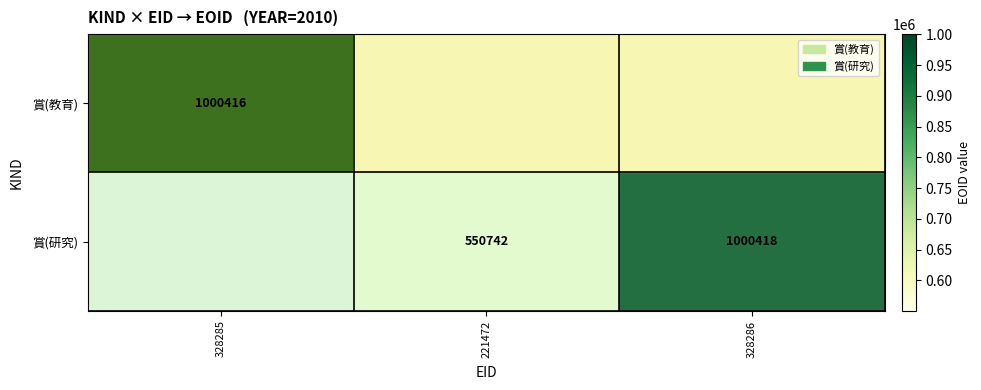

Is the value of 賞(研究) at 328286 greater than the value of 賞(教育) at 328285?

Yes